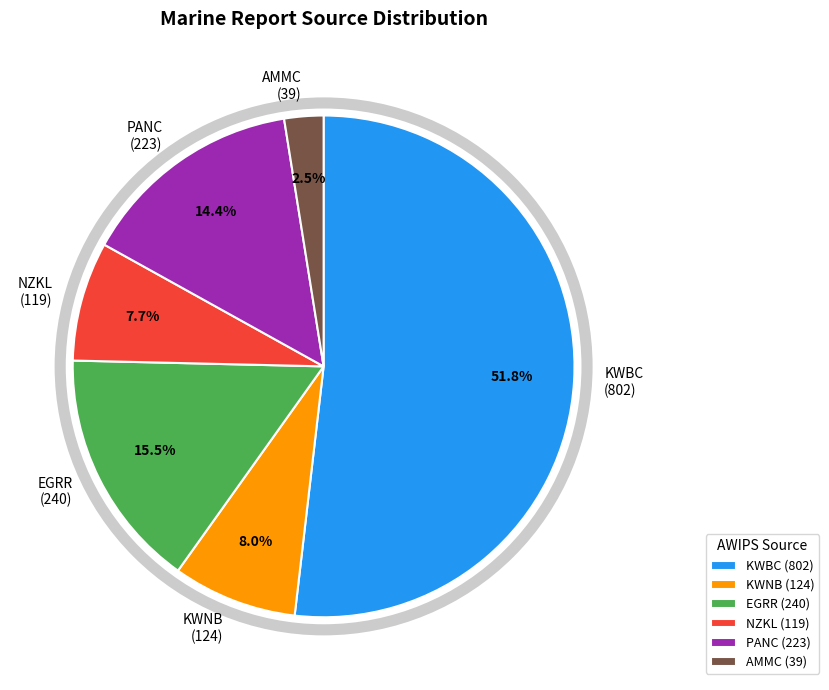

What is the largest slice in the pie chart?

KWBC (802)